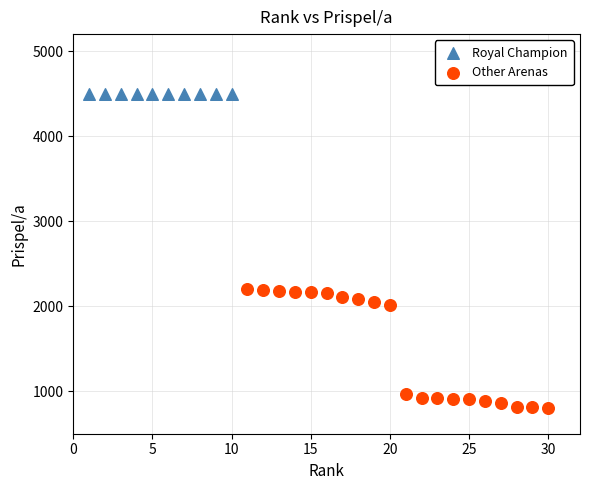

What are all the series names shown in the legend?

Royal Champion, Other Arenas